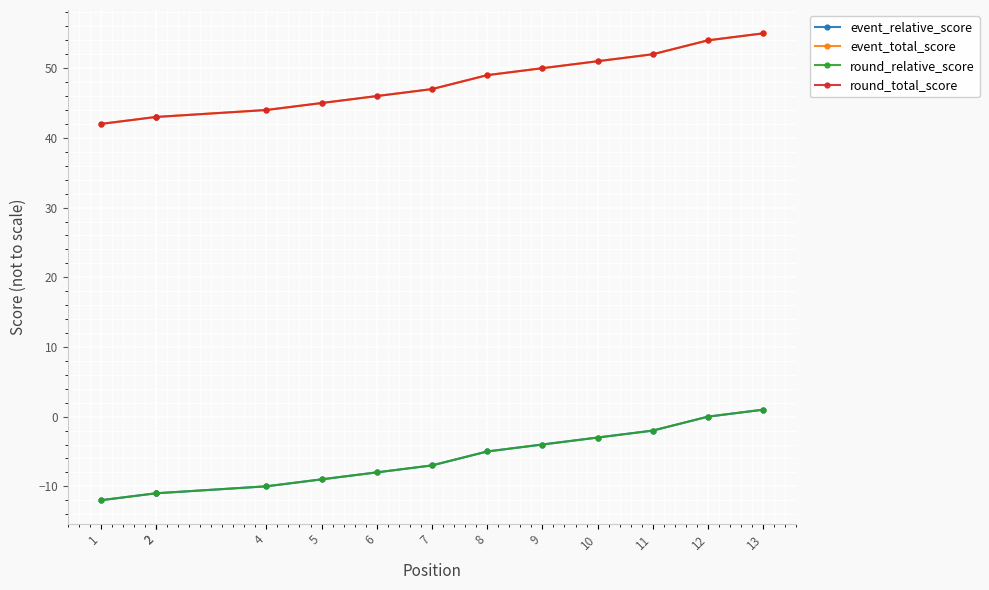

At which label does round_relative_score first exceed -7?

8